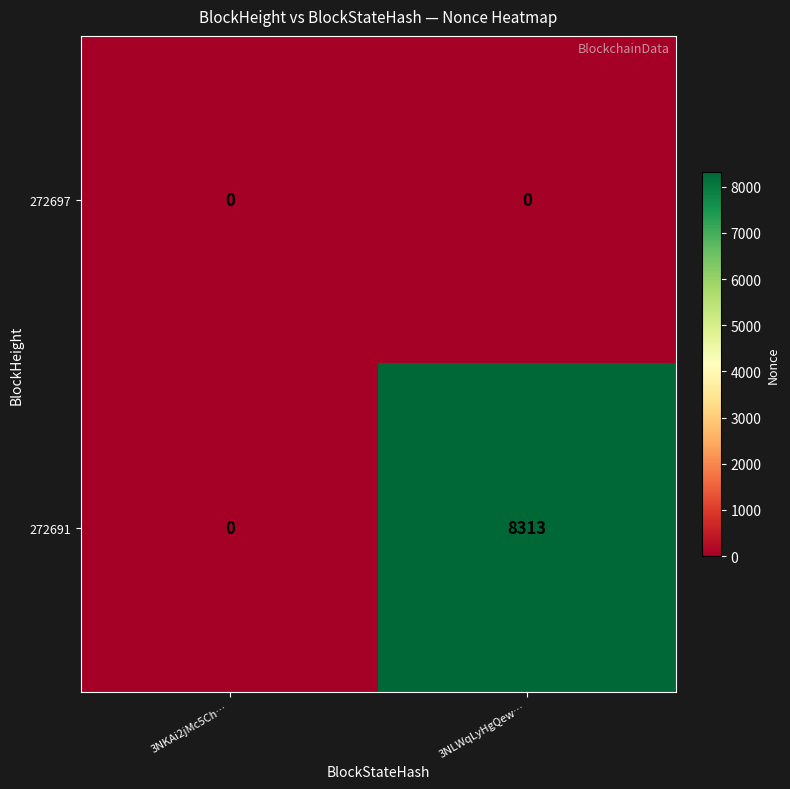

Rank the series by their average value, from lowest to highest.

272697, 272691